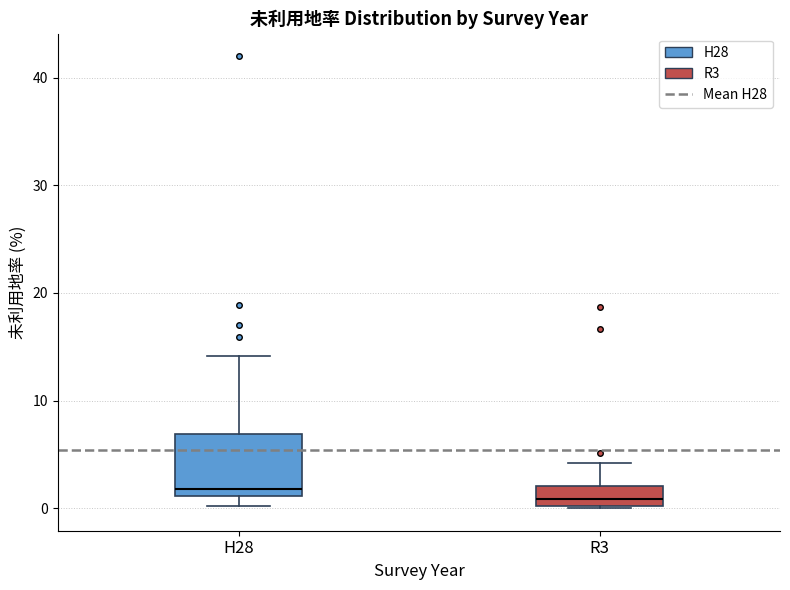

Which box is the tallest, from its lower edge to its upper edge?

H28